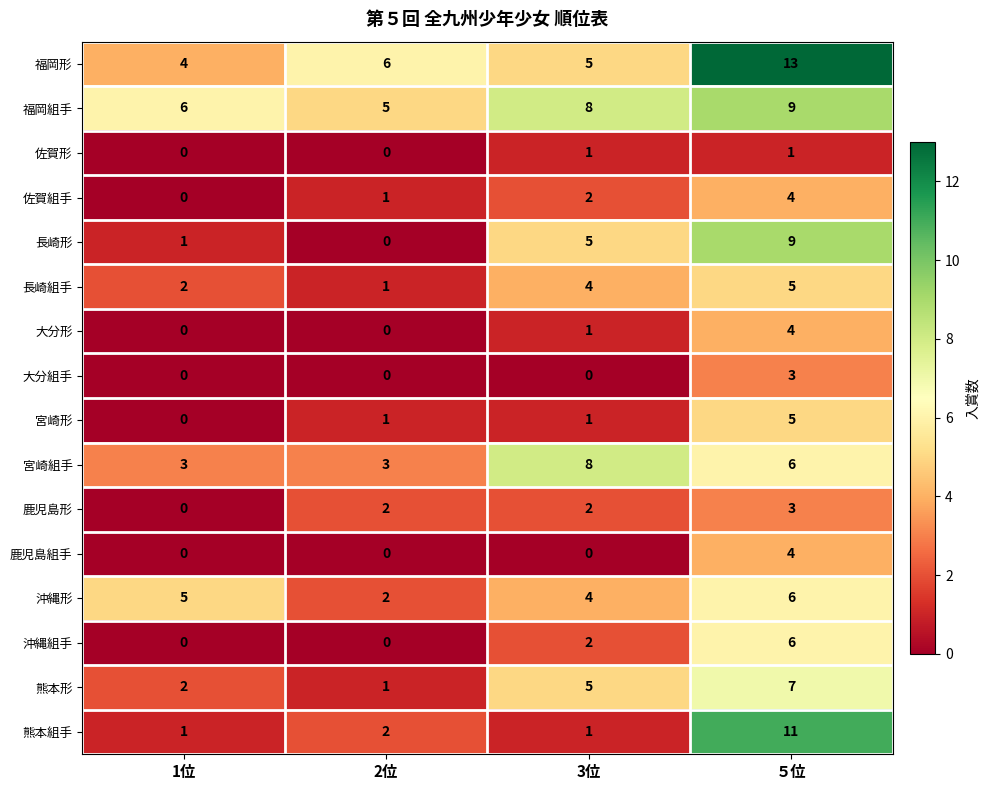

How many data points does each series have?

4